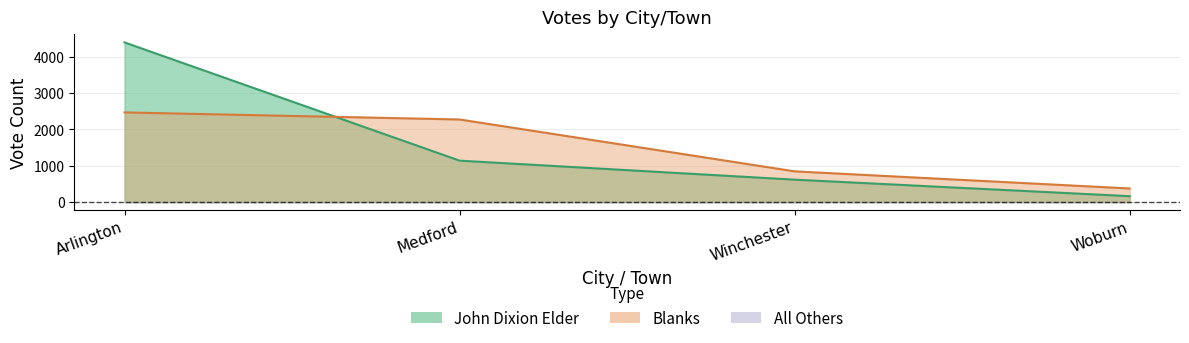

At which label does John Dixion Elder first exceed 1141?

Arlington